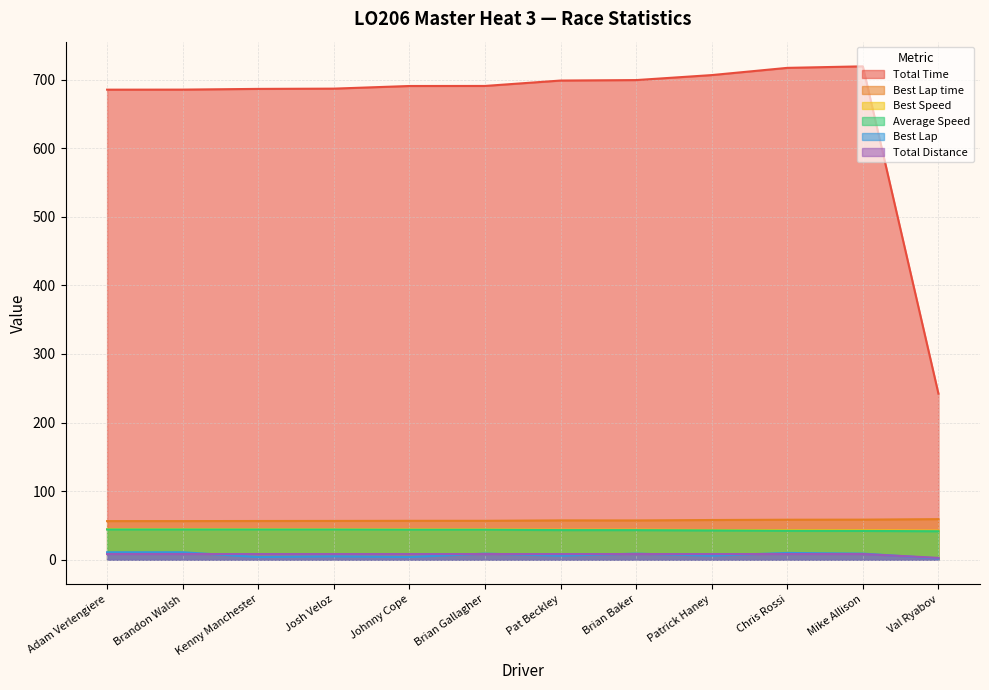

What is the average value of the Total Distance series?

7.9